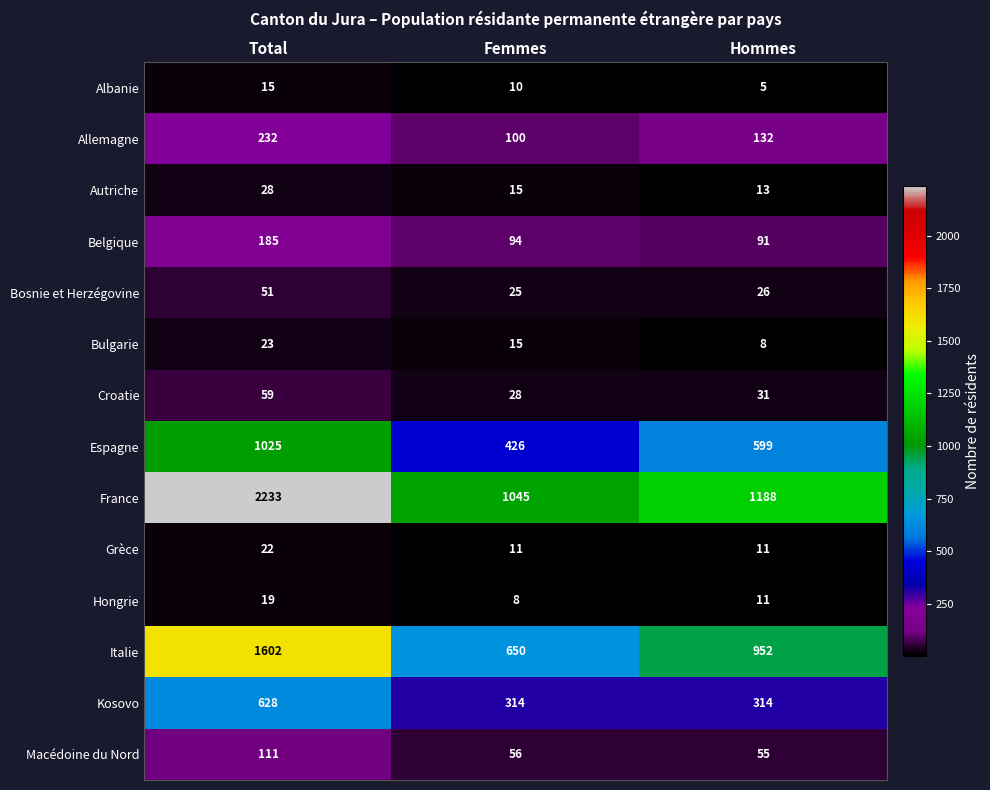

How many categories are shown in the chart?

3